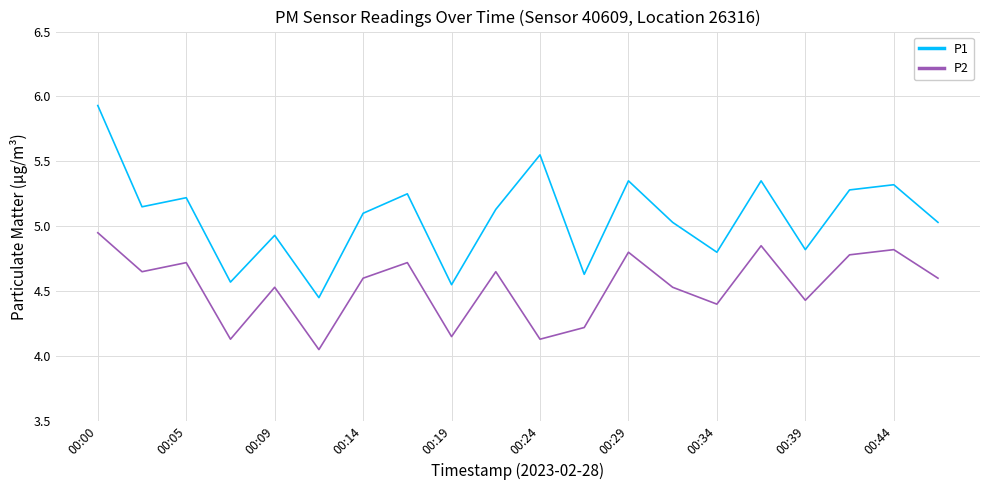

What is the greatest value displayed?

5.9